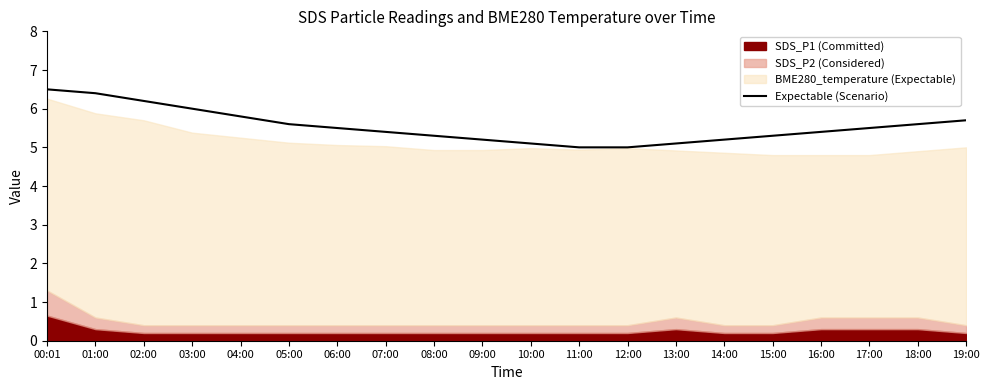

What is the sum of all values?

110.8